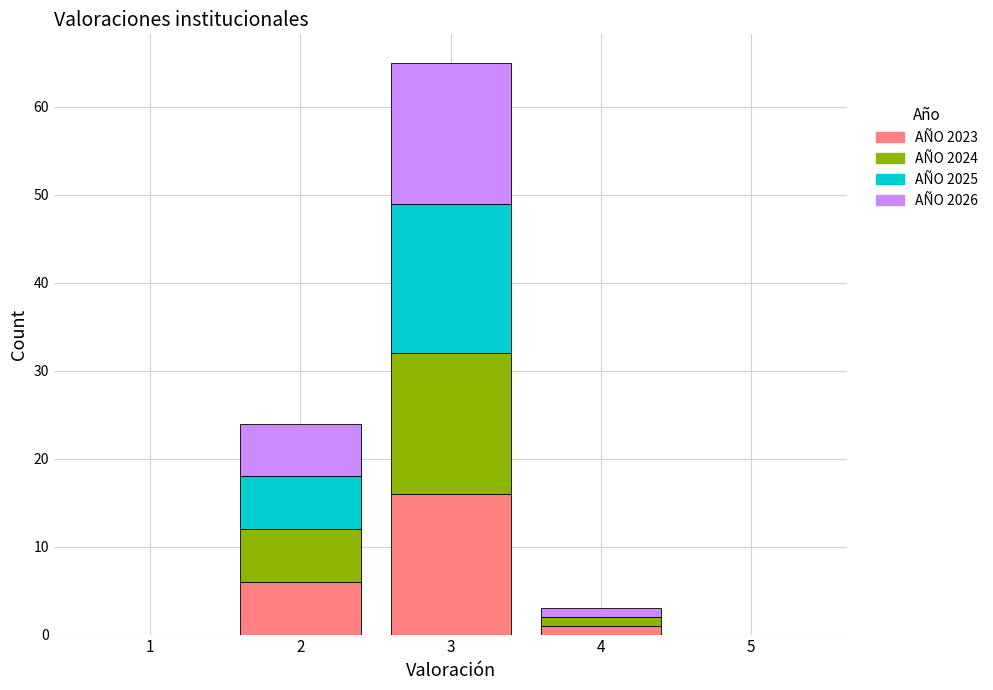

Reading left to right, transcribe this chart: for each stacked bar, give the range it covers on the x-axis and its total height. The values are not printed on the chart, so give them approximately, as read against the axis.

0.5 to 1.5: 0
1.5 to 2.5: 24
2.5 to 3.5: 65
3.5 to 4.5: 3
4.5 to 5.5: 0